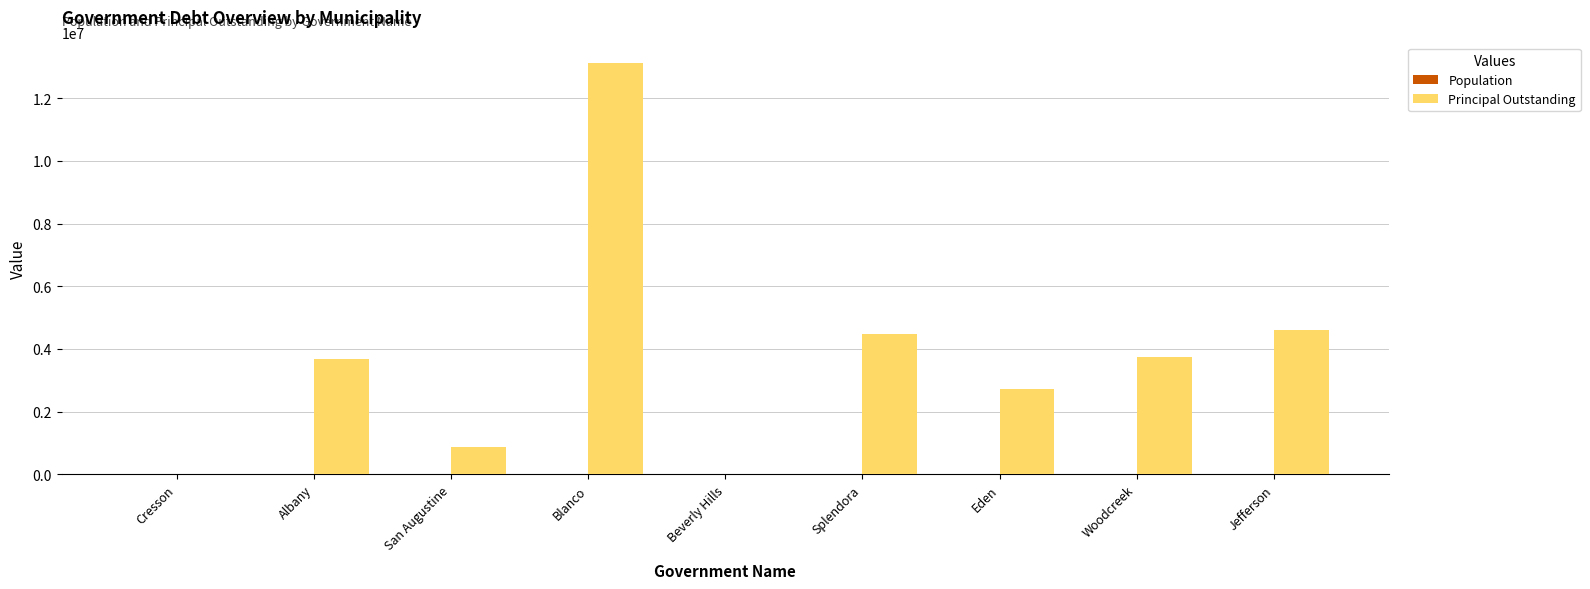

At which category is the sum across all series the highest?

Blanco